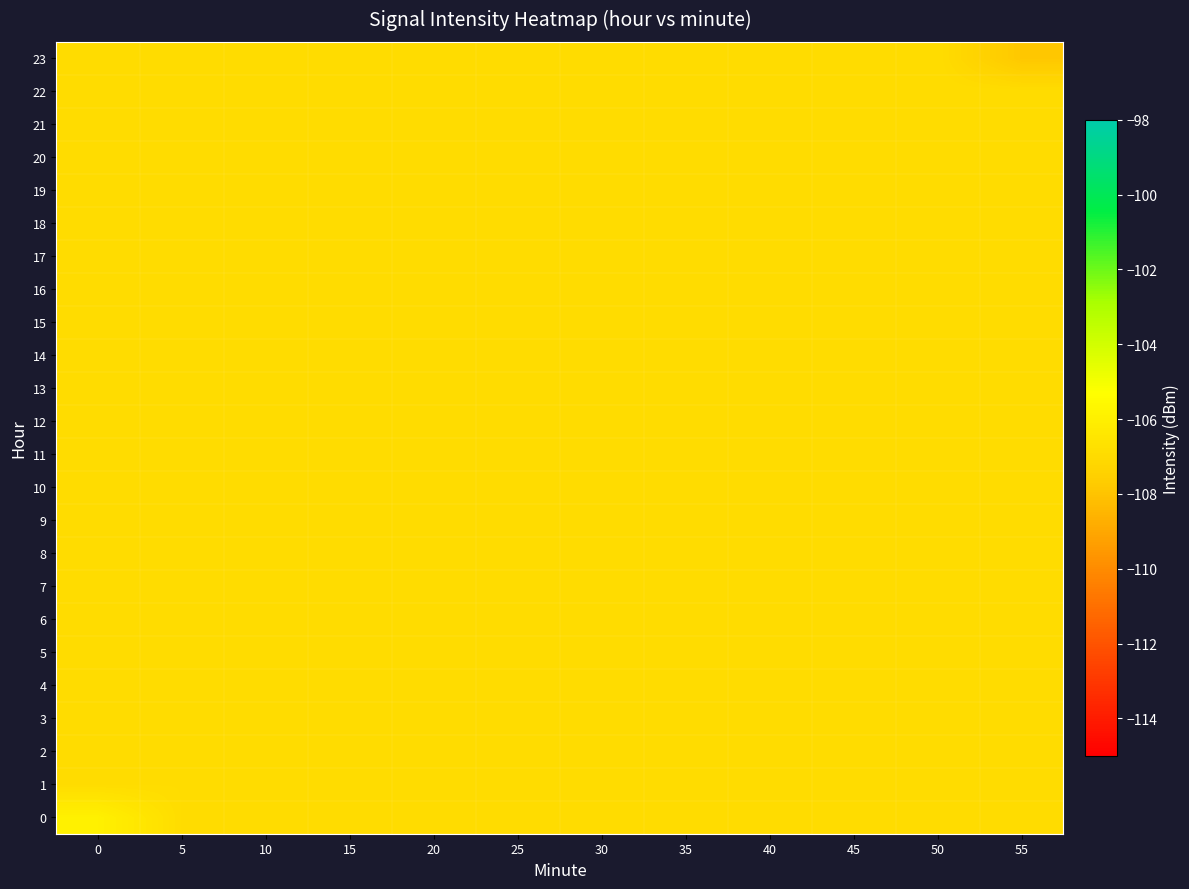

Which category has the lowest value across all series?

55